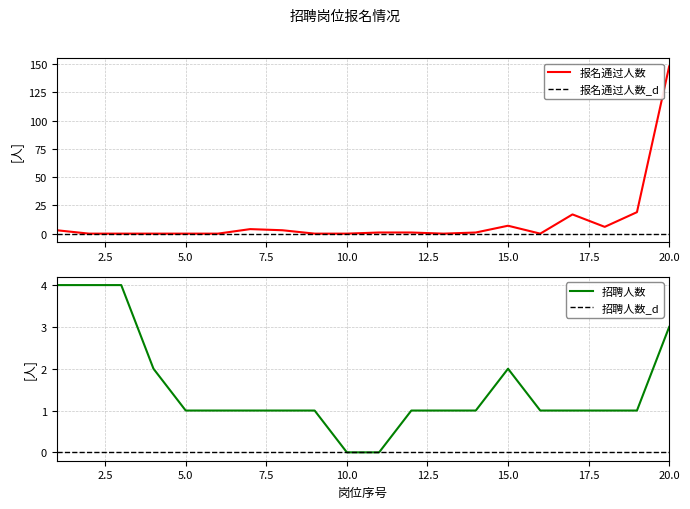

How many interior local peaks does the 报名通过人数 series have?

3